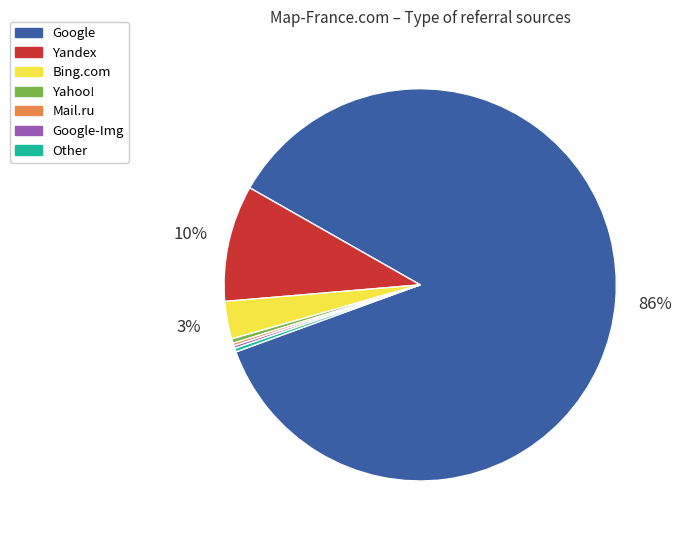

Which category has the biggest portion of the pie?

Google